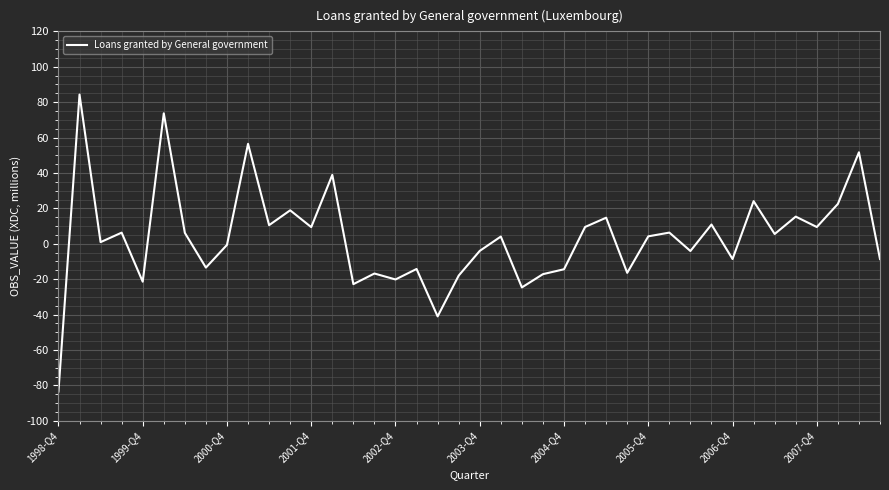

What is the smallest value displayed?

-83.5